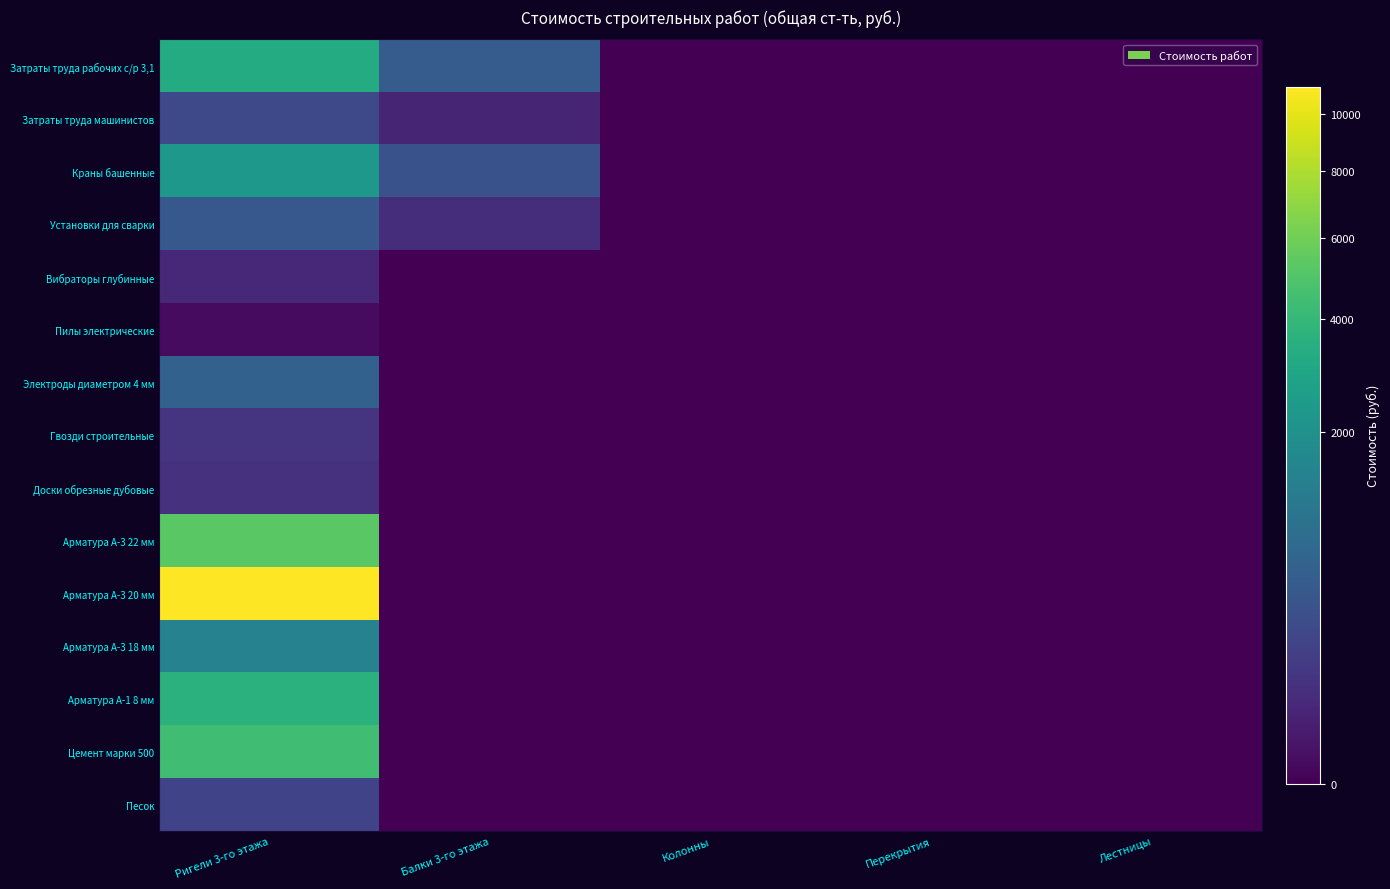

How many series are shown in this chart?

15